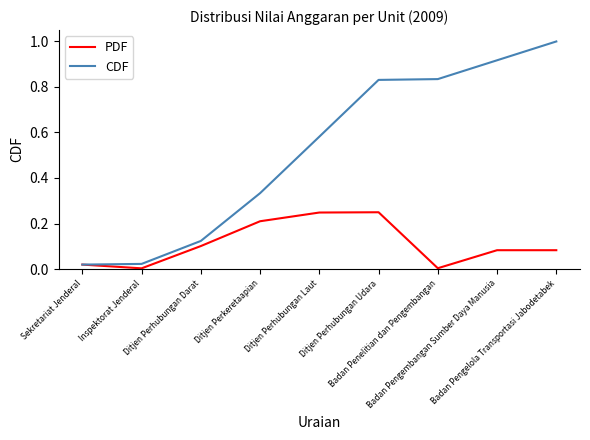

Which series has the largest total across all categories?

CDF